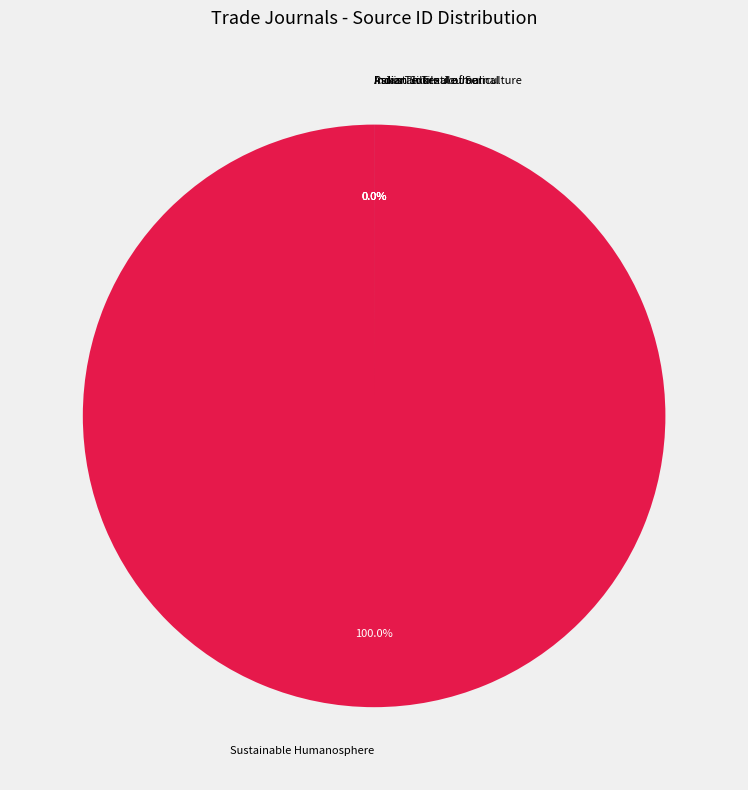

The Indian Silk slice represents 1% of the pie. True or false?

False